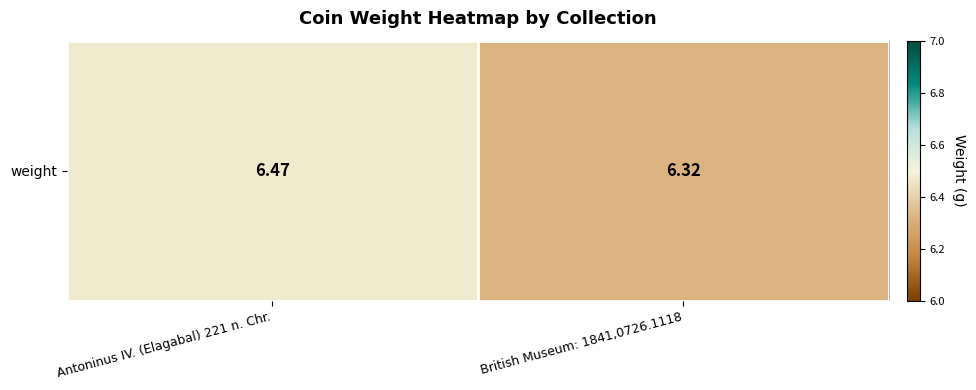

Reading right to left, extract all data points from this chart.

6.3	6.5